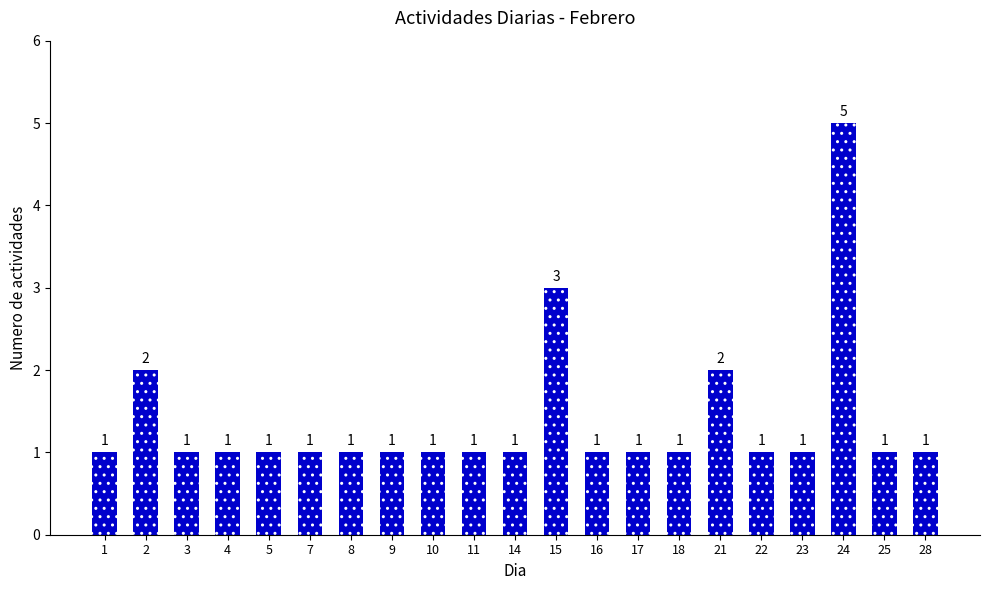

Reading right to left, extract all data points from this chart.

28=1	25=1	24=5	23=1	22=1	21=2	18=1	17=1	16=1	15=3	14=1	11=1	10=1	9=1	8=1	7=1	5=1	4=1	3=1	2=2	1=1